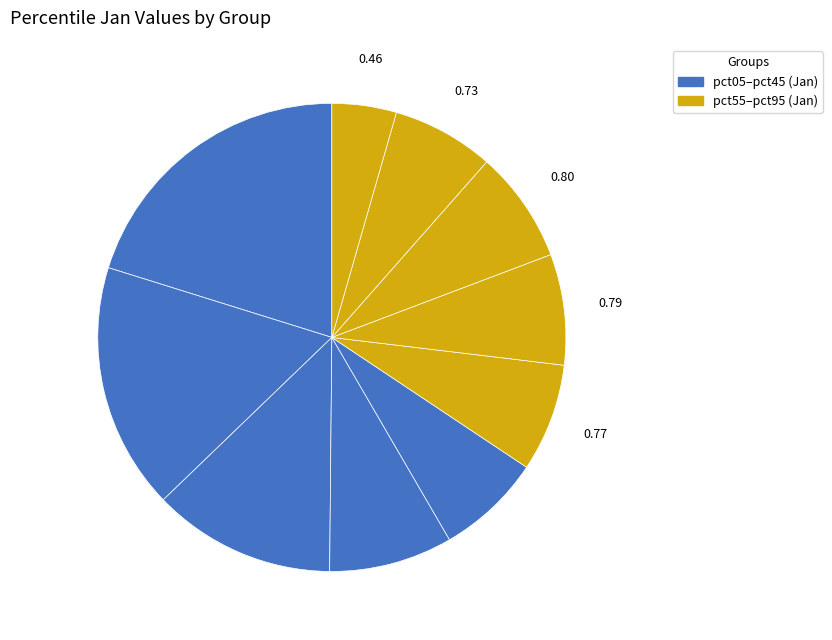

Count the number of slices in the pie.

10